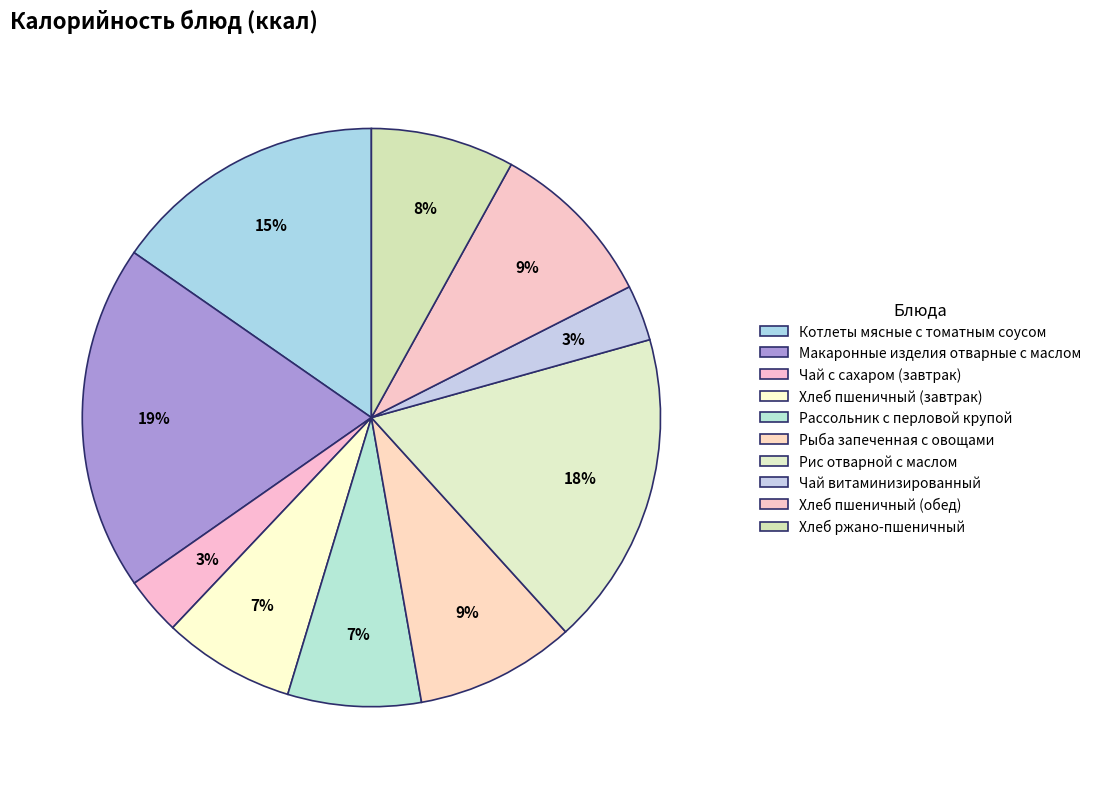

Does Хлеб ржано-пшеничный represent more than half of the total?

No